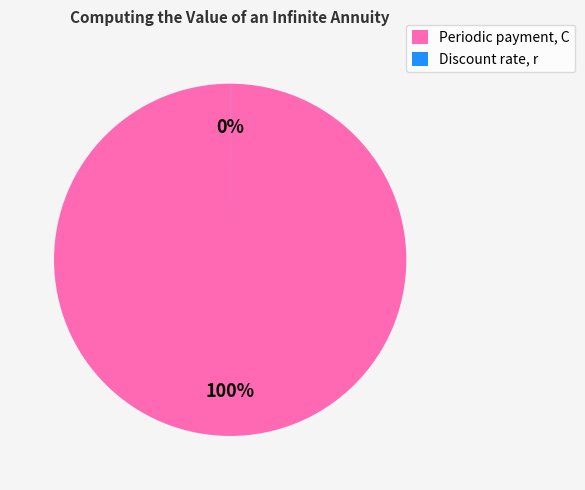

Is it true that Periodic payment, C is 100% of the pie?

True